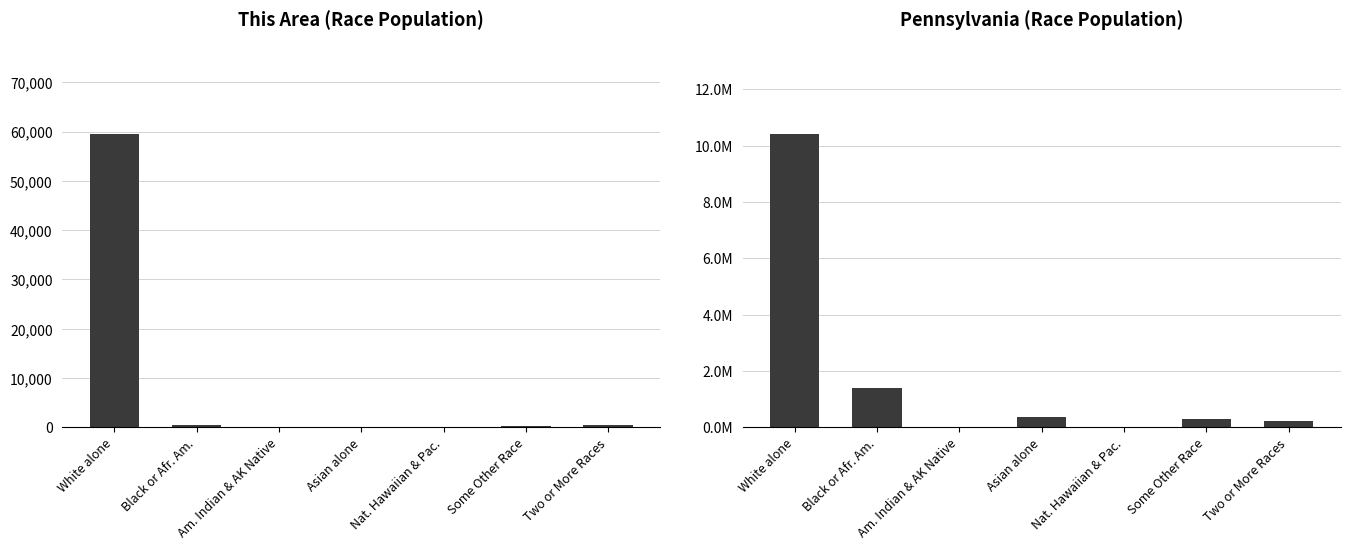

What is the value of the Pennsylvania bar at the 2nd from the left?

1377689